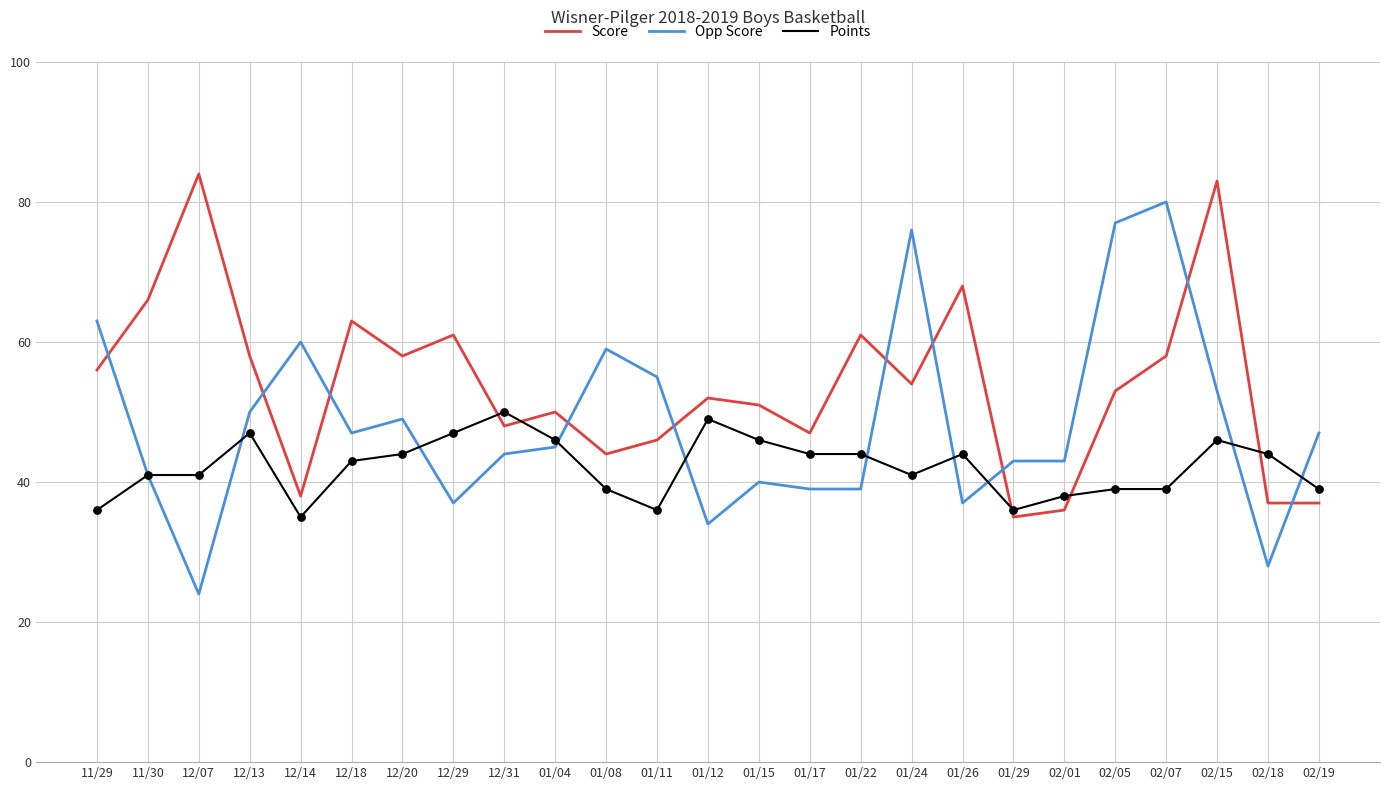

What are all the series names shown in the legend?

Score, Opp Score, Points